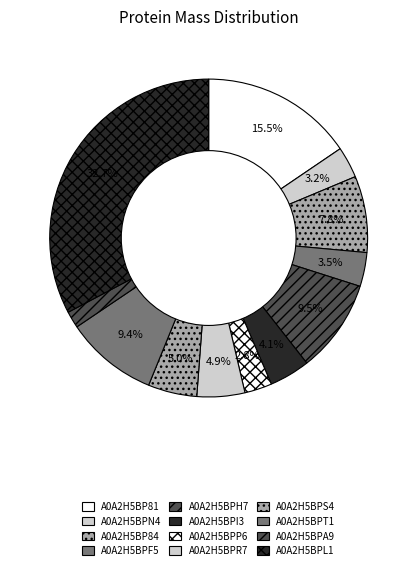

How many slices are in this pie chart?

12